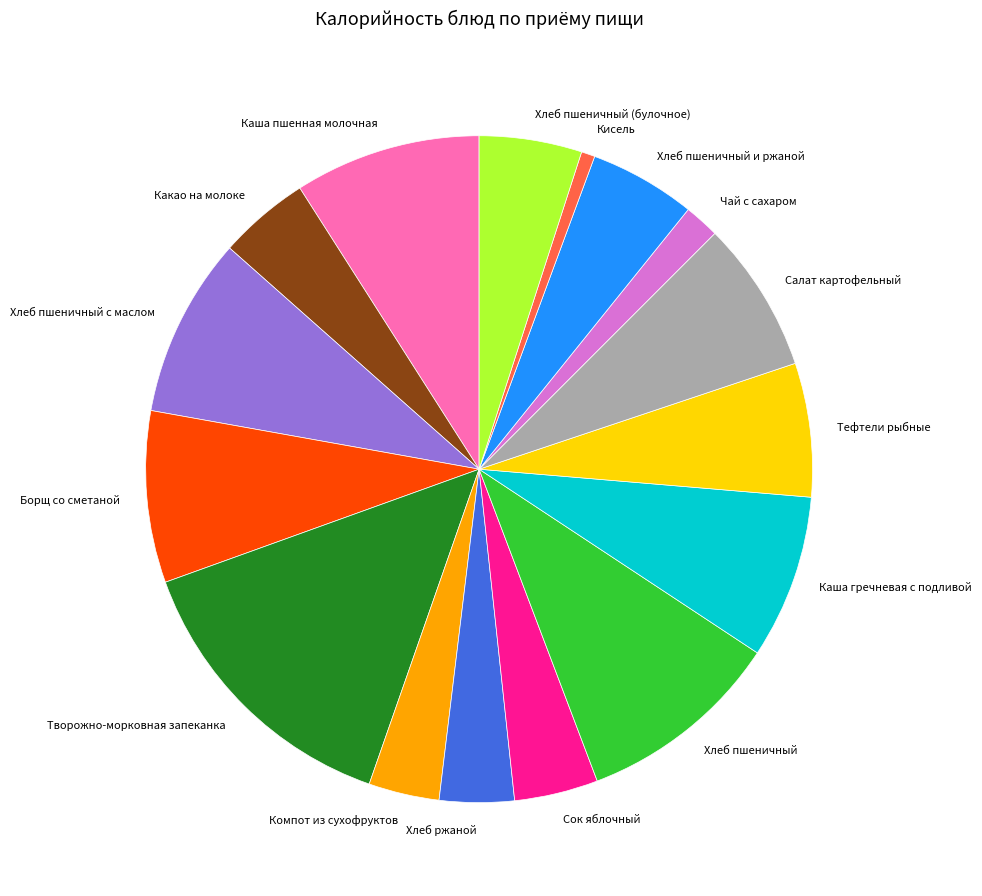

What is the ratio of the value at Хлеб пшеничный с маслом to the value at Каша гречневая с подливой?

1.1